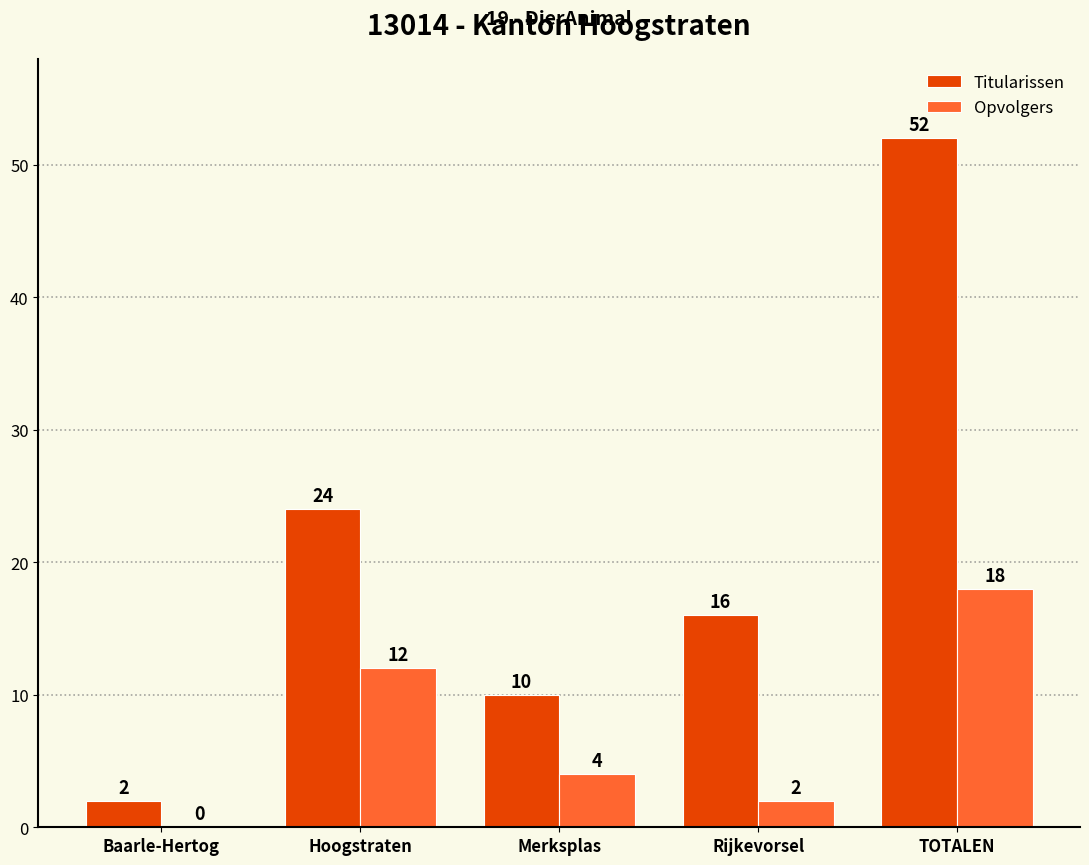

Between Baarle-Hertog and TOTALEN, which series saw the biggest shift?

Titularissen